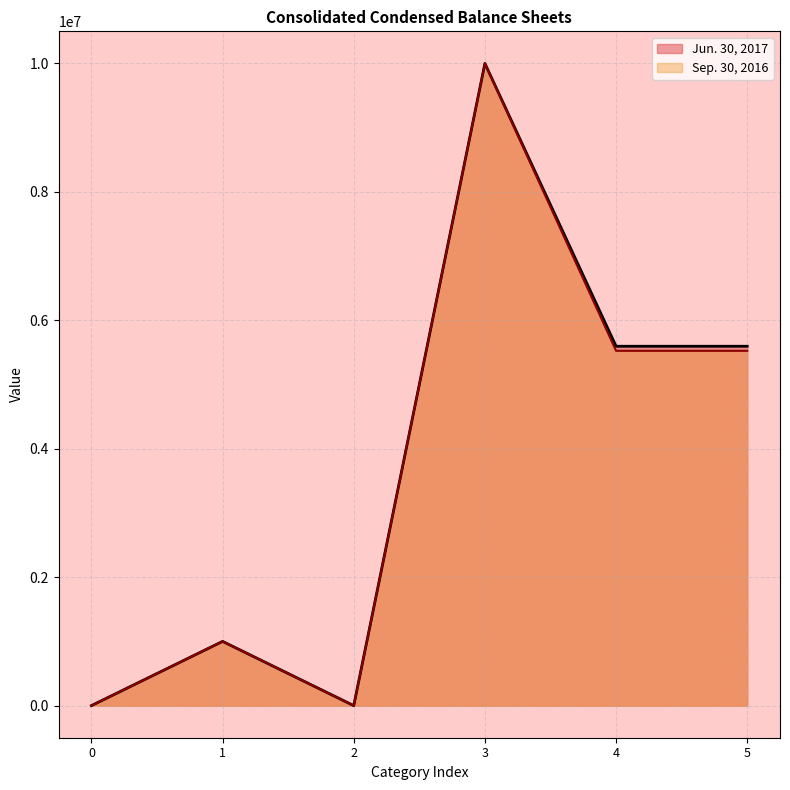

What is the highest value of the Sep. 30, 2016 series?

10000000